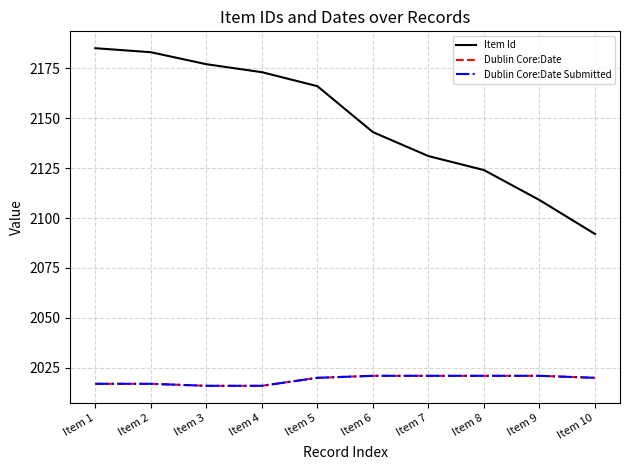

What is the highest value of the Dublin Core:Date series?

2021